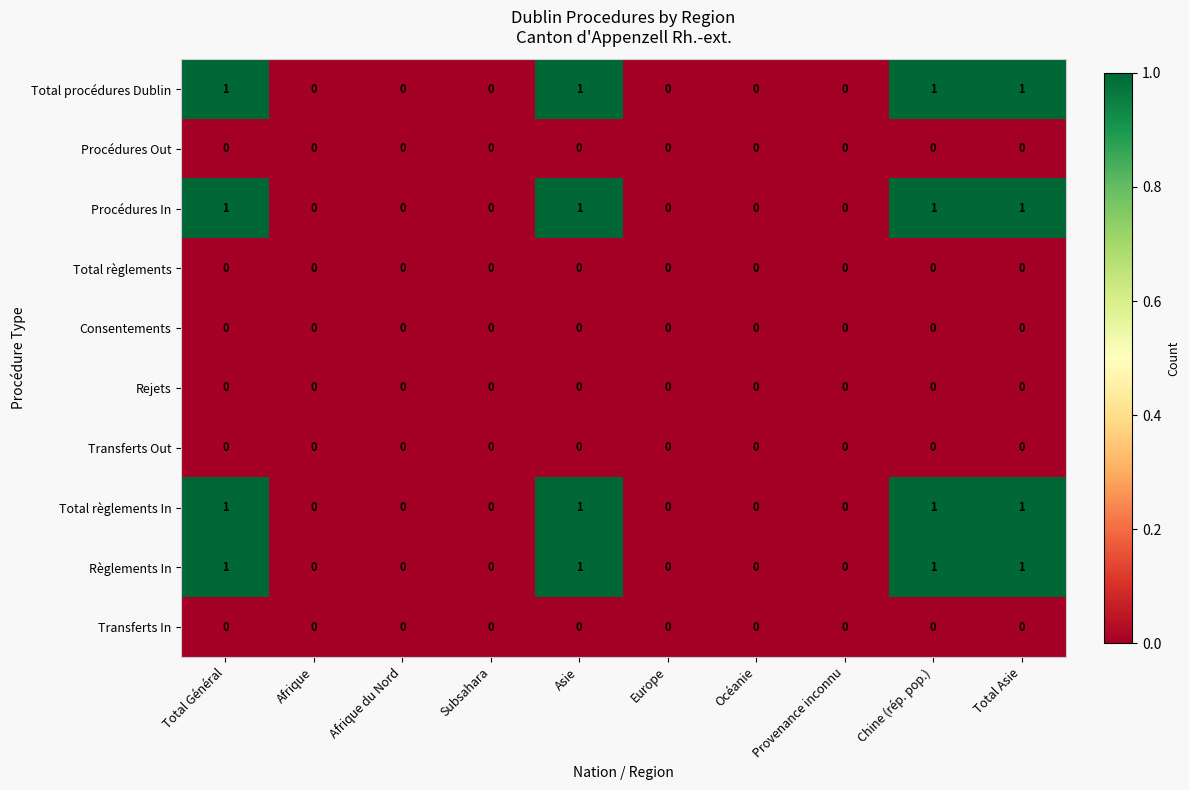

Is it true that Procédures In equals 1 at Provenance inconnu?

False